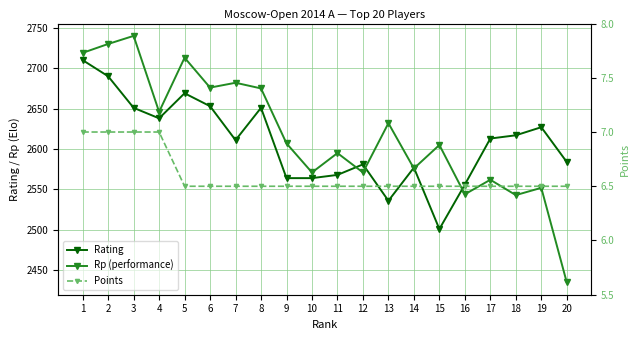

Does the chart have visible grid lines?

Yes